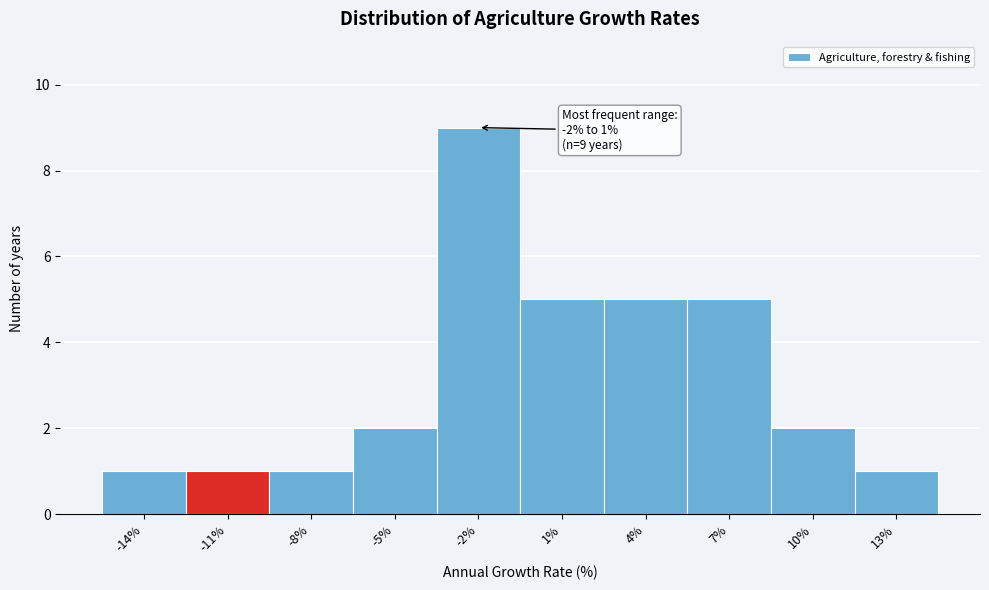

Reading right to left, what are all the values shown in this chart?

1	2	5	5	5	9	2	1	1	1